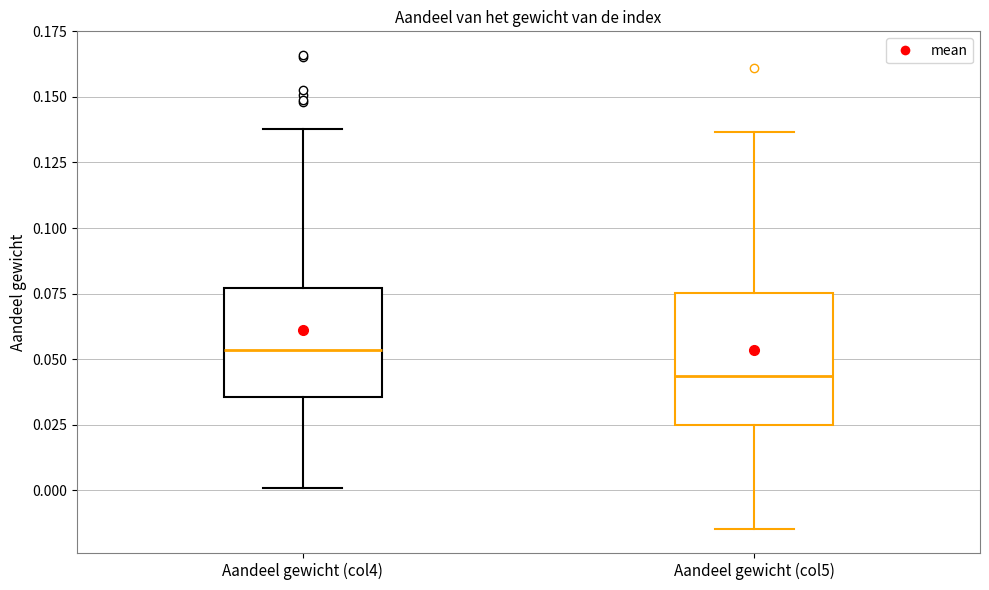

Where does the median line of the box for Aandeel gewicht (col5) sit on the y-axis? The values are not printed on the chart, so give them approximately, as read against the axis.

0.045